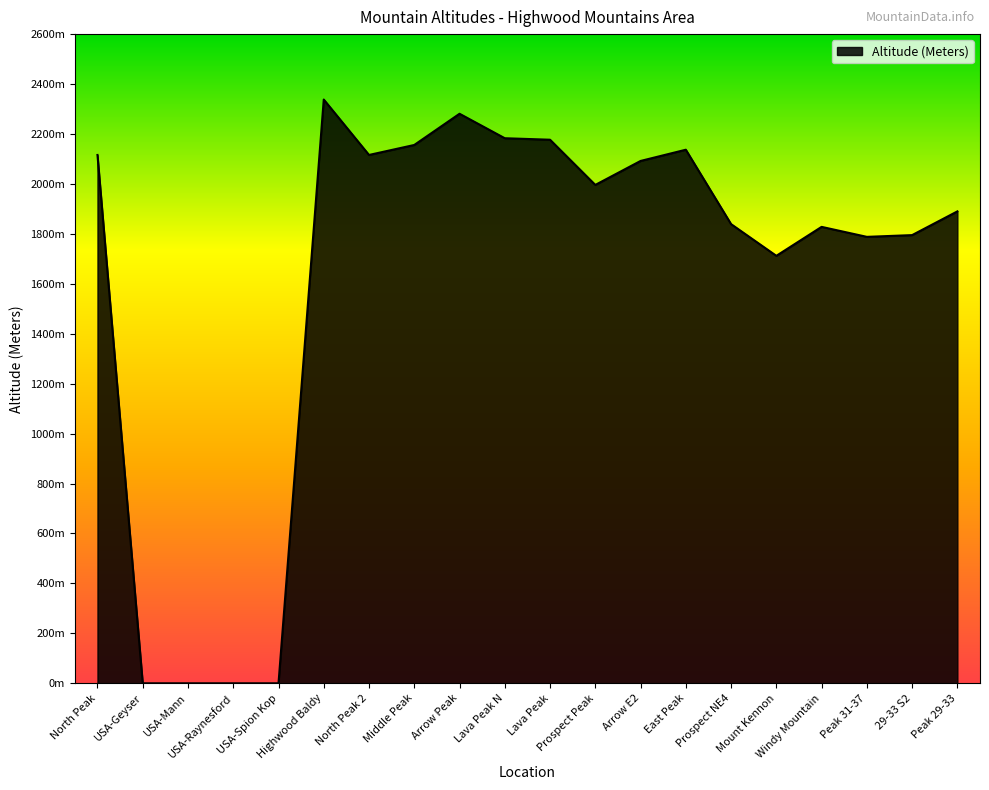

Does the chart have visible grid lines?

No